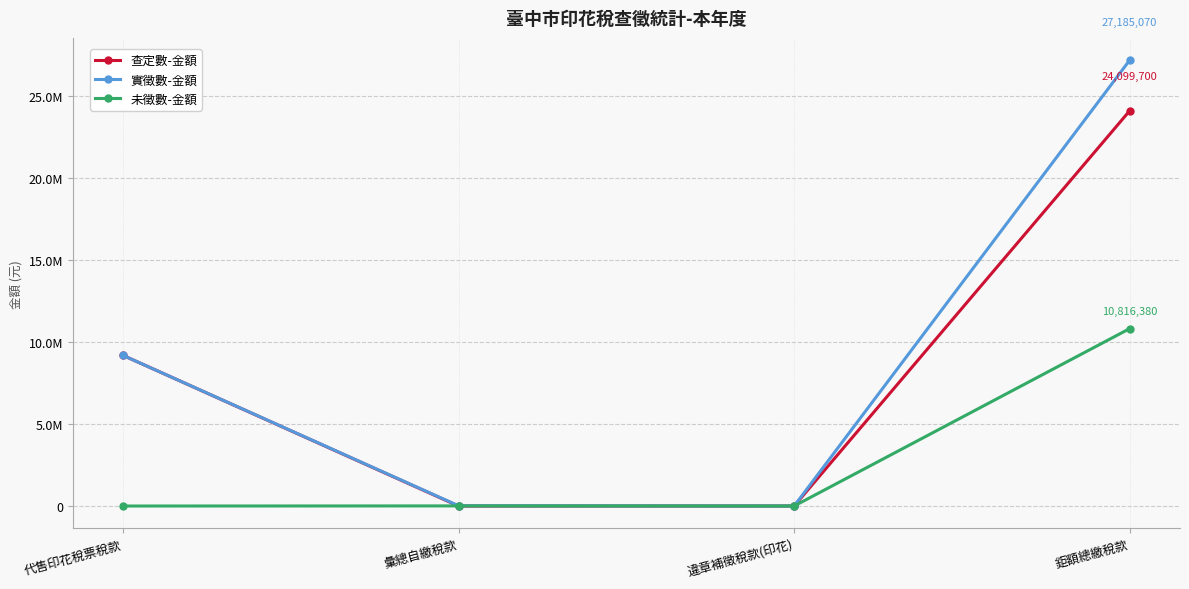

Is the value of 實徵數-金額 at 鉅額總繳稅款 greater than the value of 查定數-金額 at 鉅額總繳稅款?

Yes